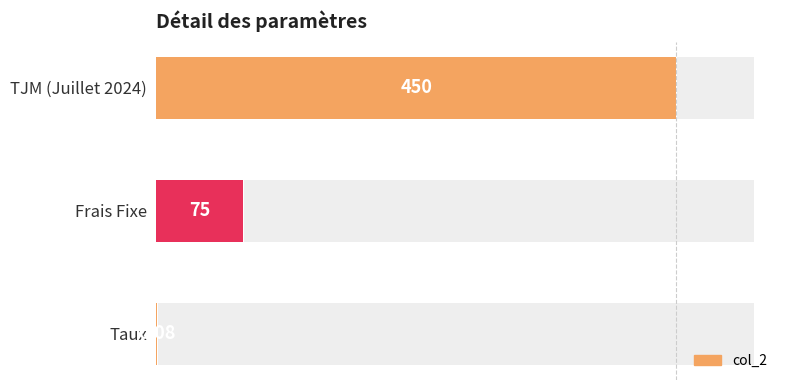

How many bars are there in total?

3